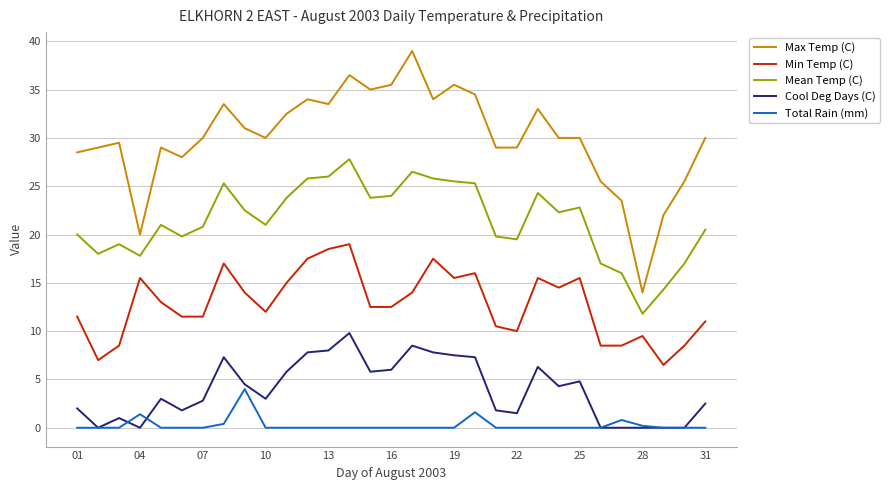

Which series has the largest range (max minus min)?

Max Temp (C)